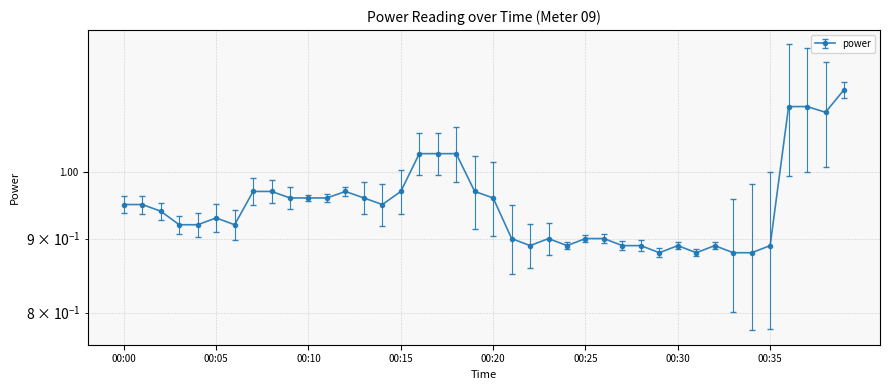

What is the value of the 20th point from the left?

1.0